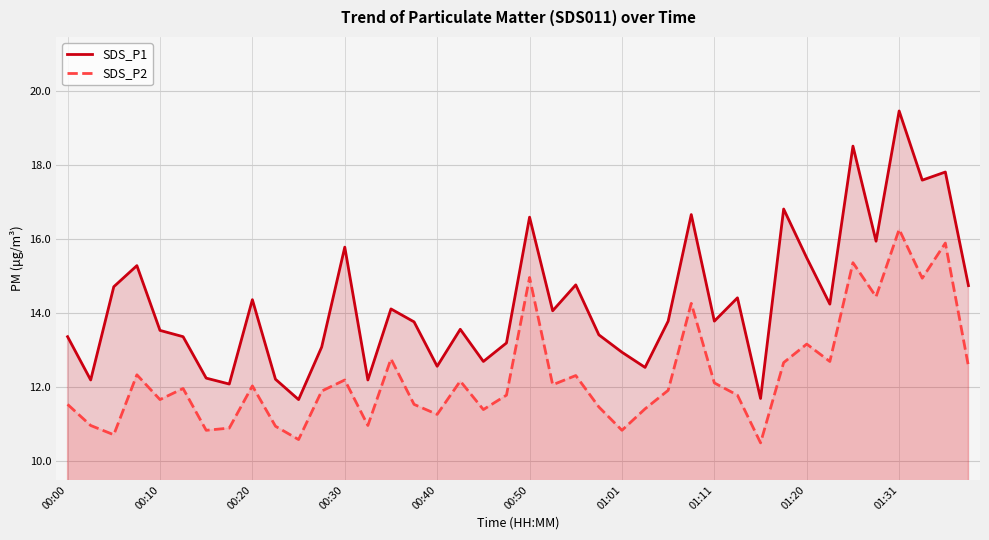

Which series has the widest spread of values?

SDS_P1